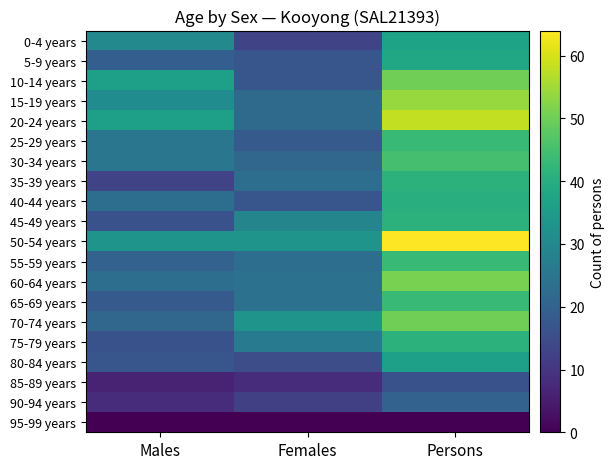

List the series in order of their peak value, lowest first.

95-99 years, 85-89 years, 90-94 years, 80-84 years, 0-4 years, 5-9 years, 40-44 years, 35-39 years, 45-49 years, 75-79 years, 25-29 years, 55-59 years, 65-69 years, 30-34 years, 10-14 years, 70-74 years, 60-64 years, 15-19 years, 20-24 years, 50-54 years